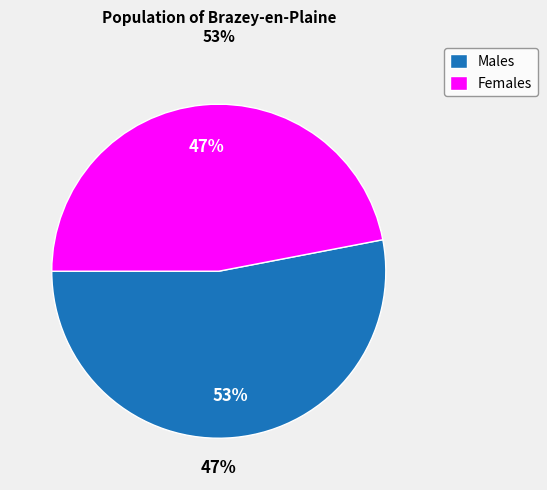

Is the sum of 37 and 11 greater than half?

No